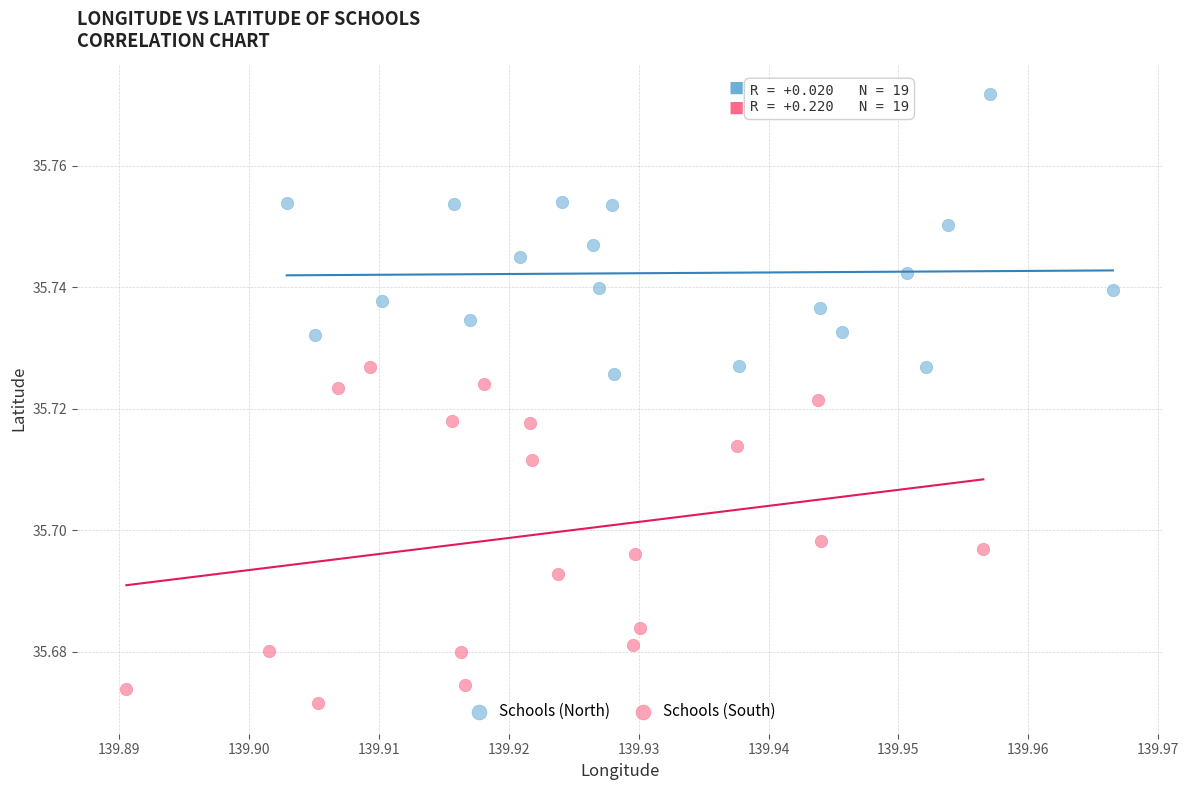

Which series has the widest spread of Y values?

Schools (South)